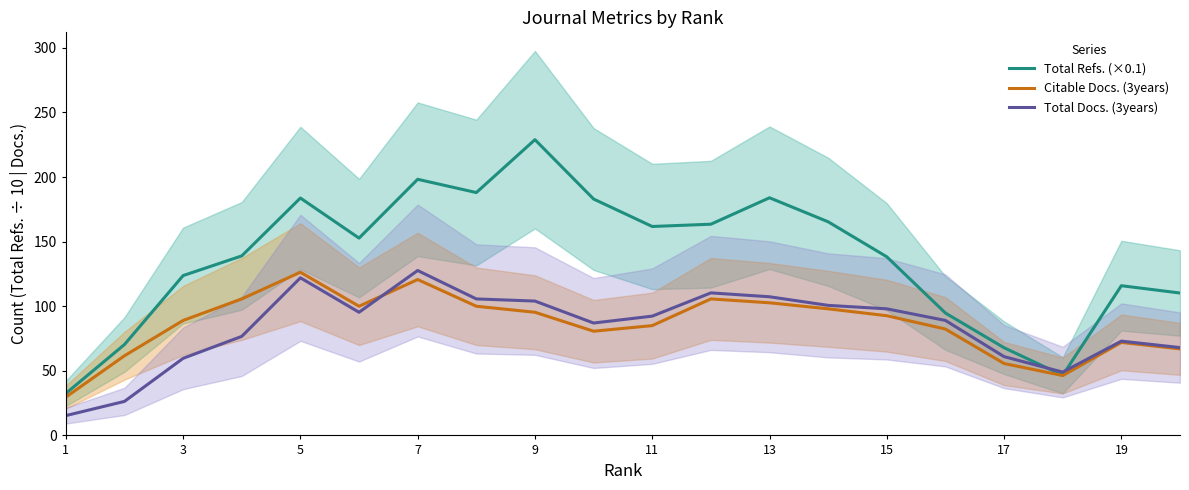

The Total Docs. (3years) series shows 15.7 at 17. True or false?

False